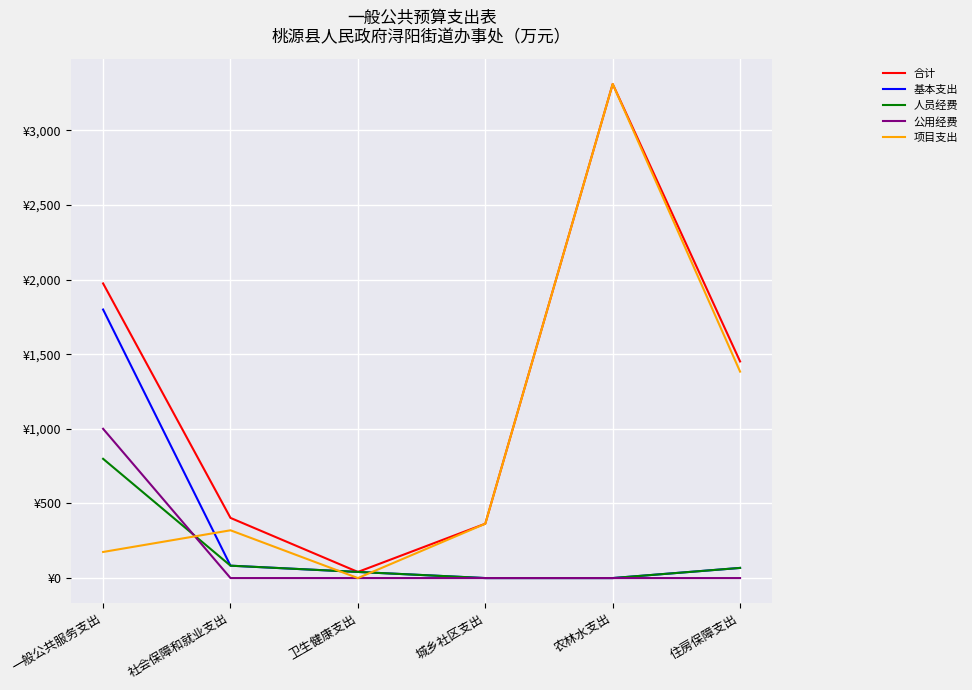

Is it true that 公用经费 equals 0.0 at 农林水支出?

True